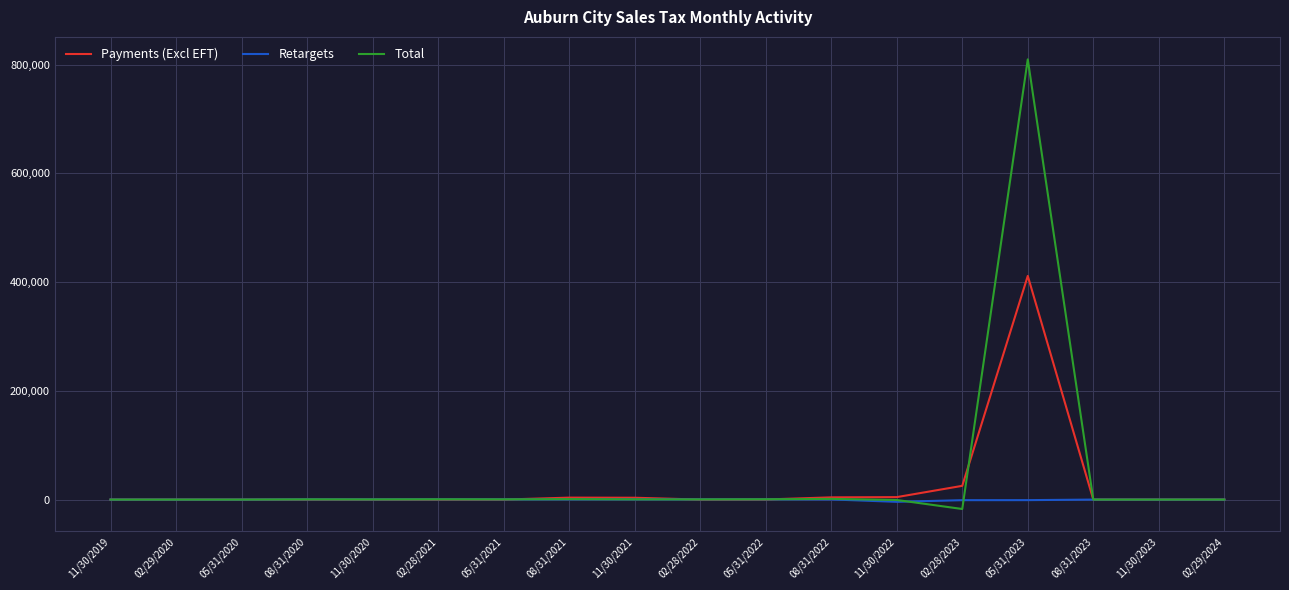

List the series in order of their peak value, lowest first.

Retargets, Payments (Excl EFT), Total